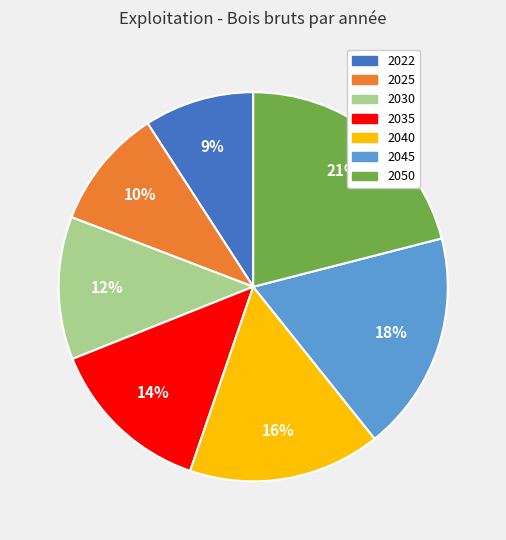

Is the sum of 2030 and 2040 greater than half?

No